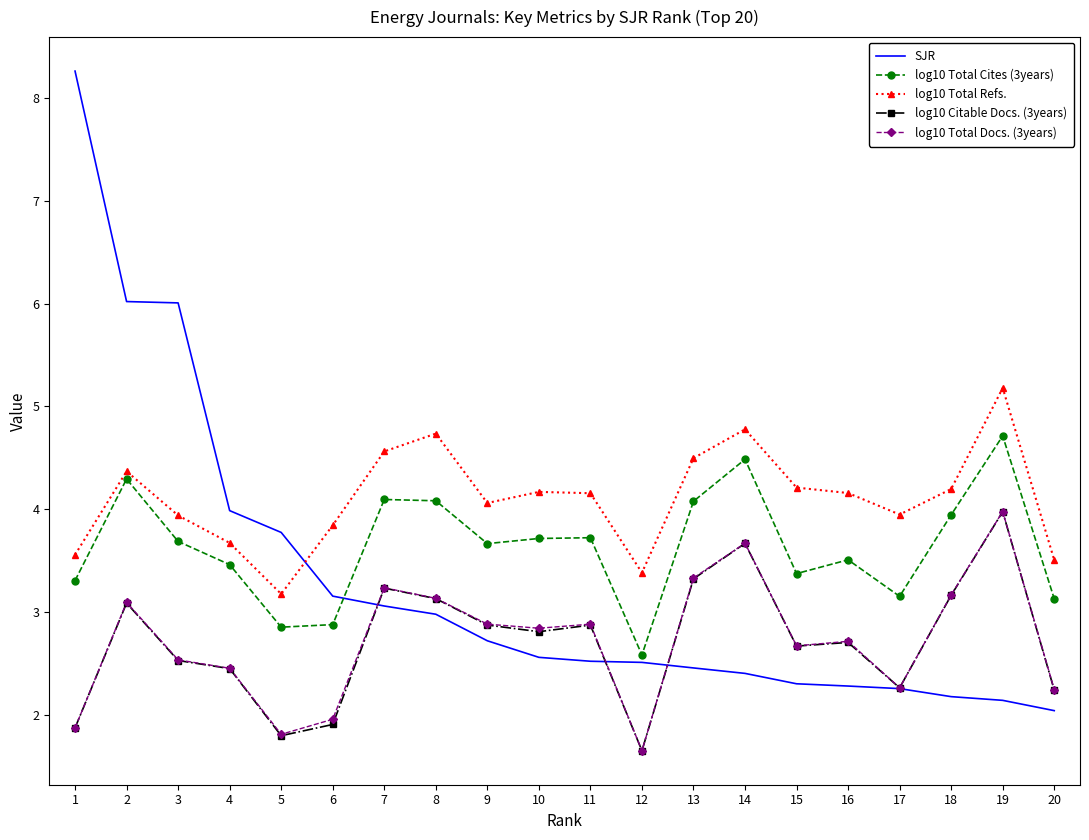

True or false: log10 Citable Docs. (3years) and log10 Total Refs. cross at least once.

False